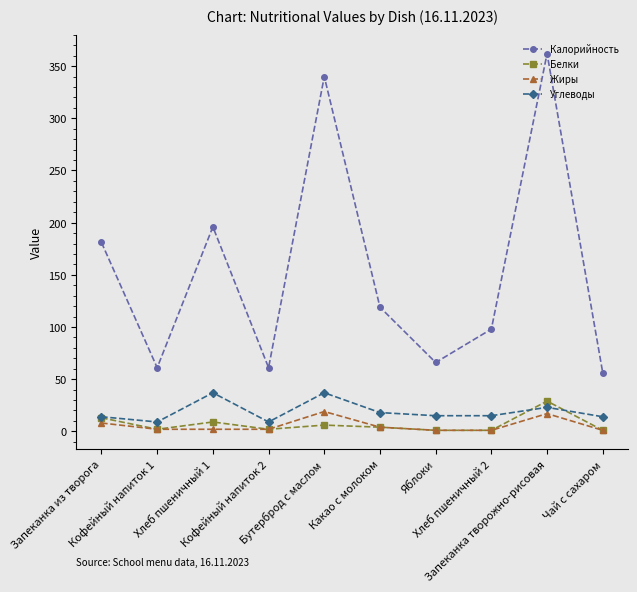

At which category does the chart reach its peak across all series?

Запеканка творожно-рисовая